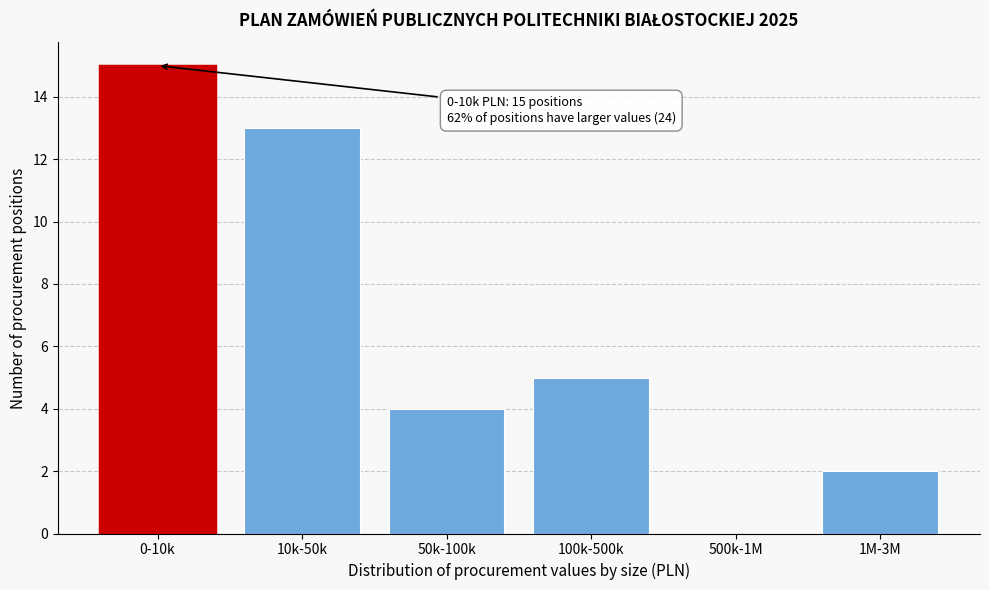

Reading right to left, extract all data points from this chart.

1M-3M=2	500k-1M=0	100k-500k=5	50k-100k=4	10k-50k=13	0-10k=15